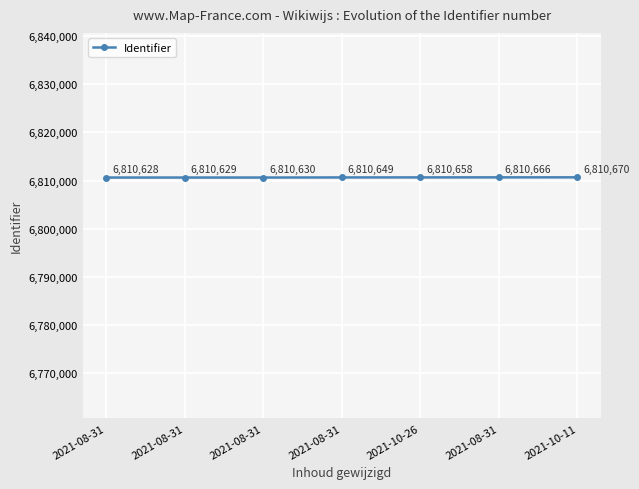

What is the sum of all values?

47674530